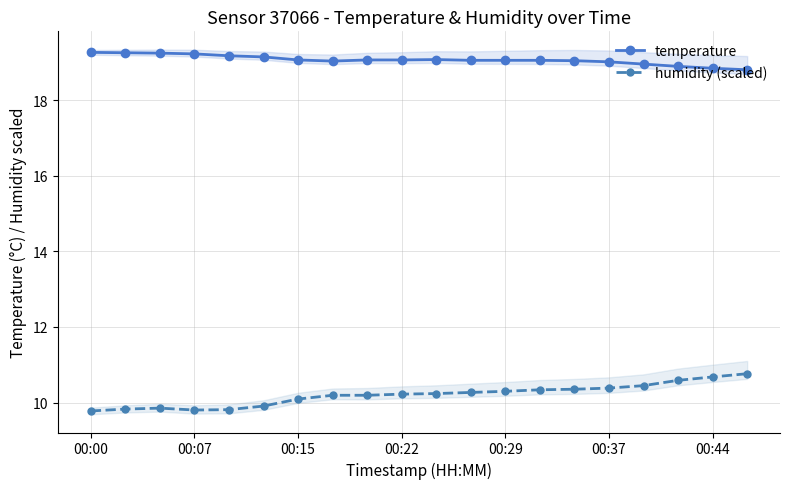

Rank the series by their average value, from lowest to highest.

humidity (scaled), temperature